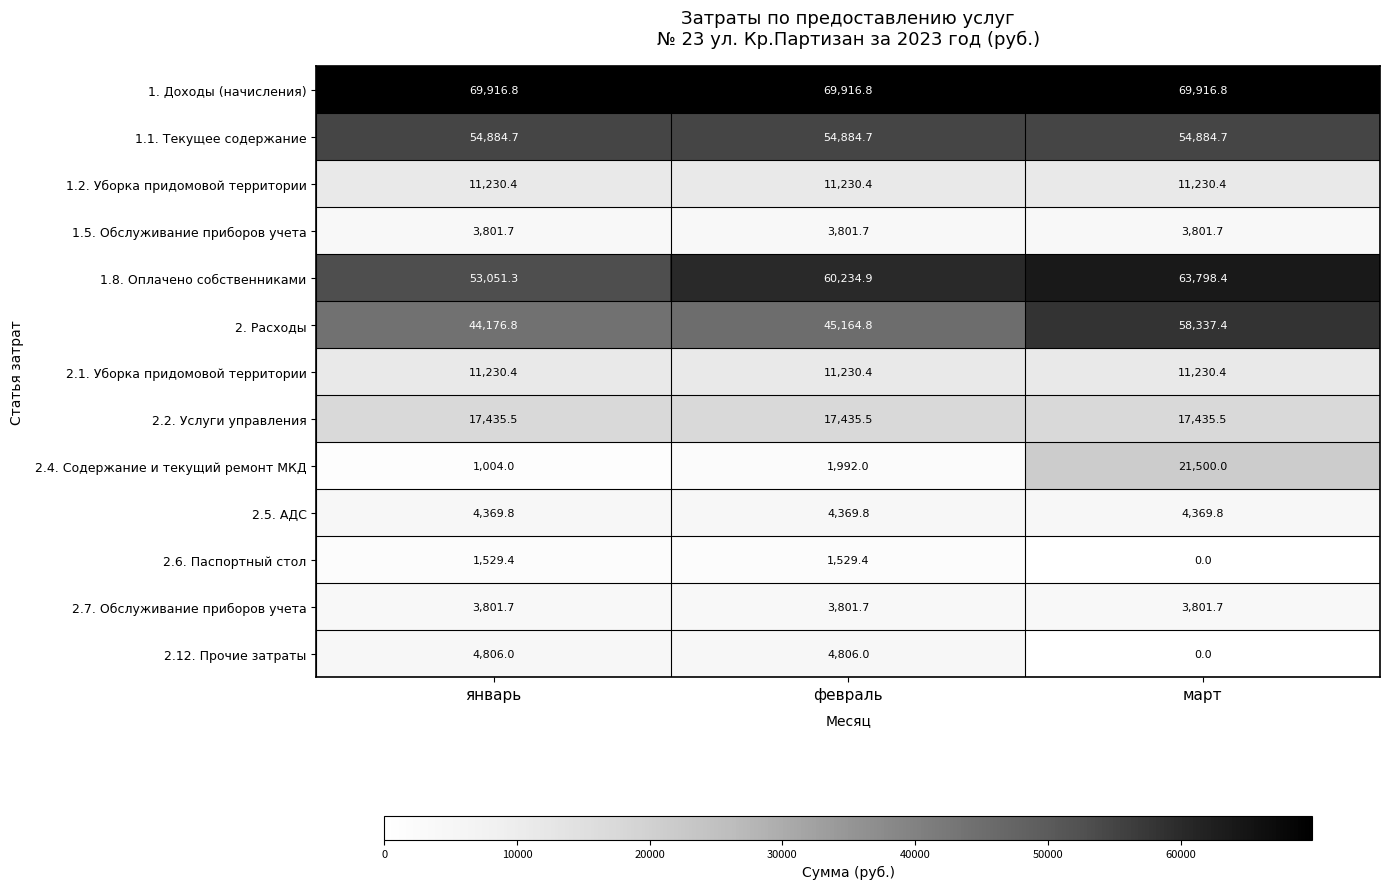

Which series changed the most between февраль and март?

2.4. Содержание и текущий ремонт МКД